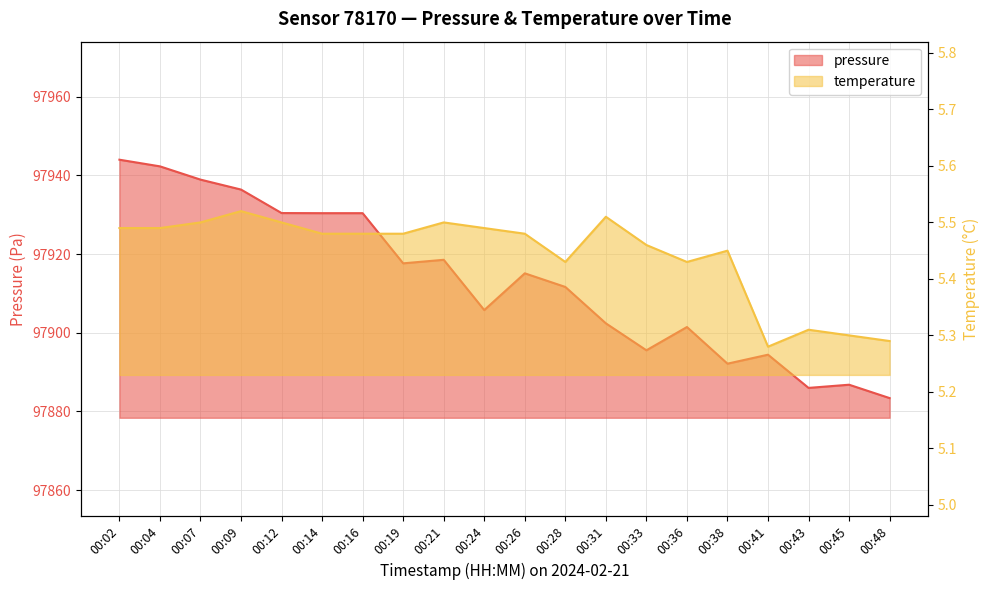

In temperature, how many points are lower than both neighbors (excluding endpoints)?

3